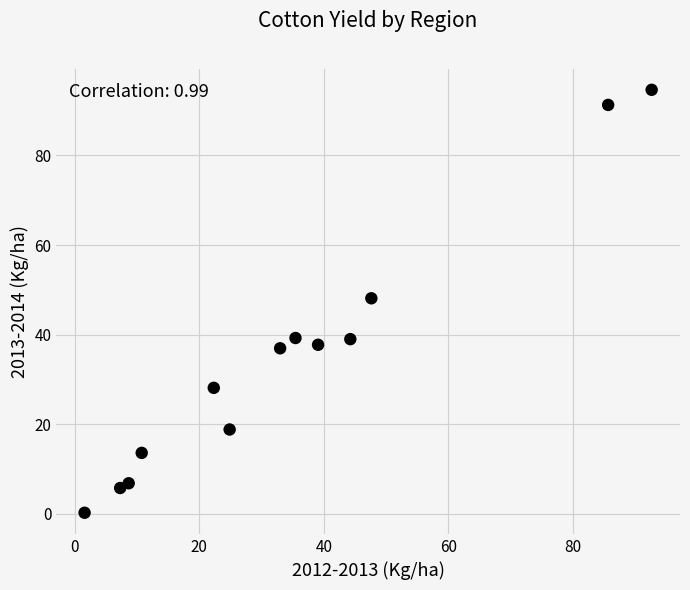

What is the range of Y values (max minus min)?

94.4